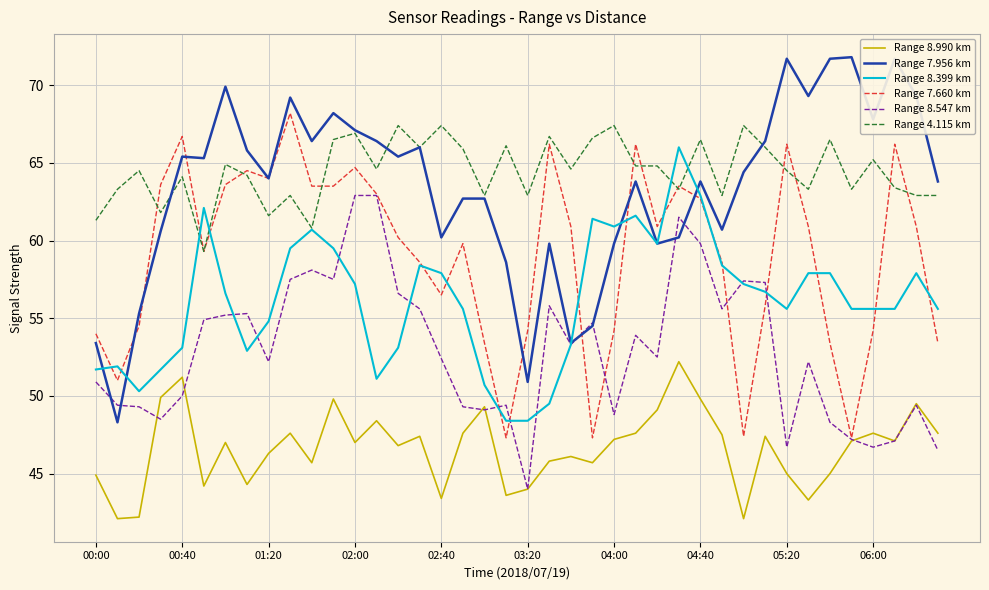

What are all the series names shown in the legend?

Range 8.990 km, Range 7.956 km, Range 8.399 km, Range 7.660 km, Range 8.547 km, Range 4.115 km